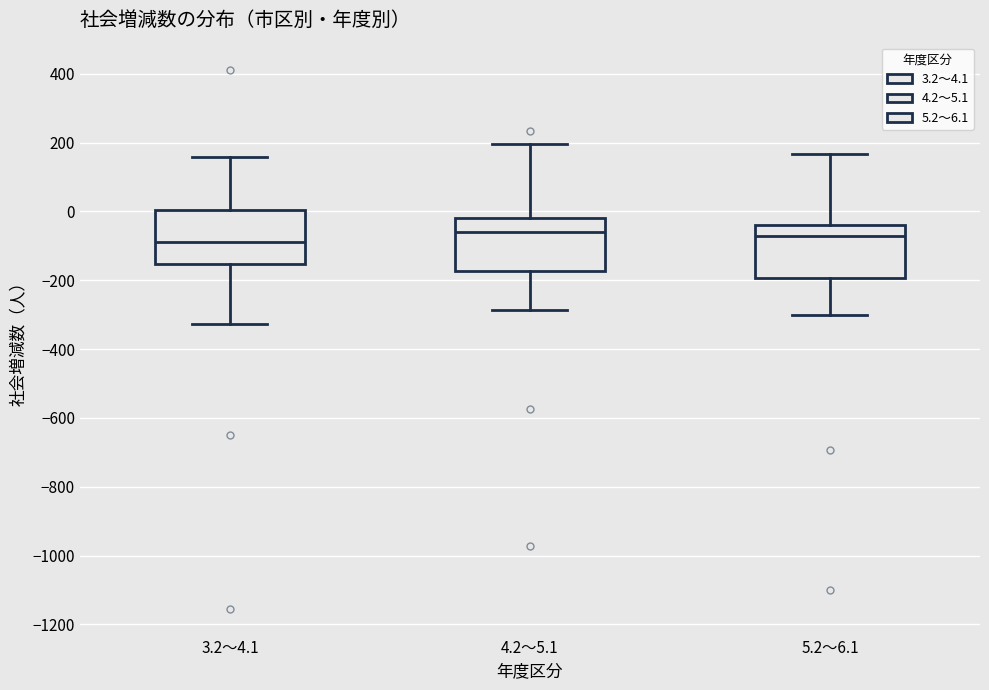

Reading left to right, read every box against the y-axis: the position of its median line, the range the box covers, and the ends of its whiskers. The values are not printed on the chart, so give them approximately, as read against the axis.

3.2～4.1: median -80, box -160 to 0, whiskers -320 to 160
4.2～5.1: median -60, box -180 to -20, whiskers -280 to 200
5.2～6.1: median -80, box -200 to -40, whiskers -300 to 160